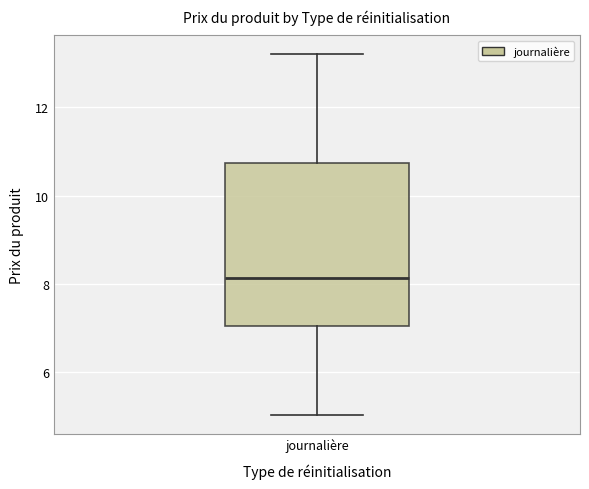

Read this box plot against the y-axis: the position of the median line, the range covered by the box, and the ends of both whiskers. The values are not printed on the chart, so give them approximately, as read against the axis.

median 8.2, box 7.0 to 10.8, whiskers 5.0 to 13.2